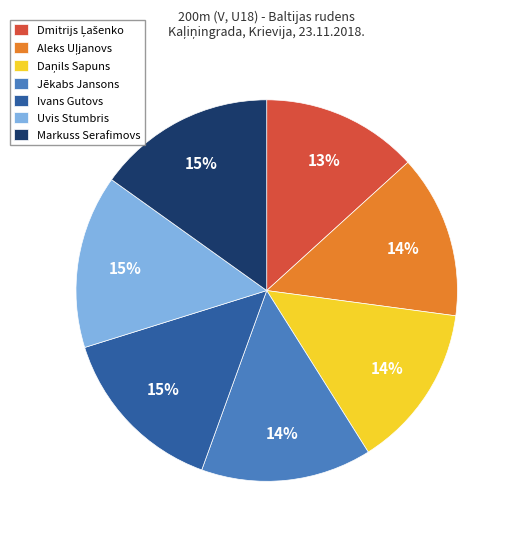

Is the sum of Jēkabs Jansons and Markuss Serafimovs greater than half?

No